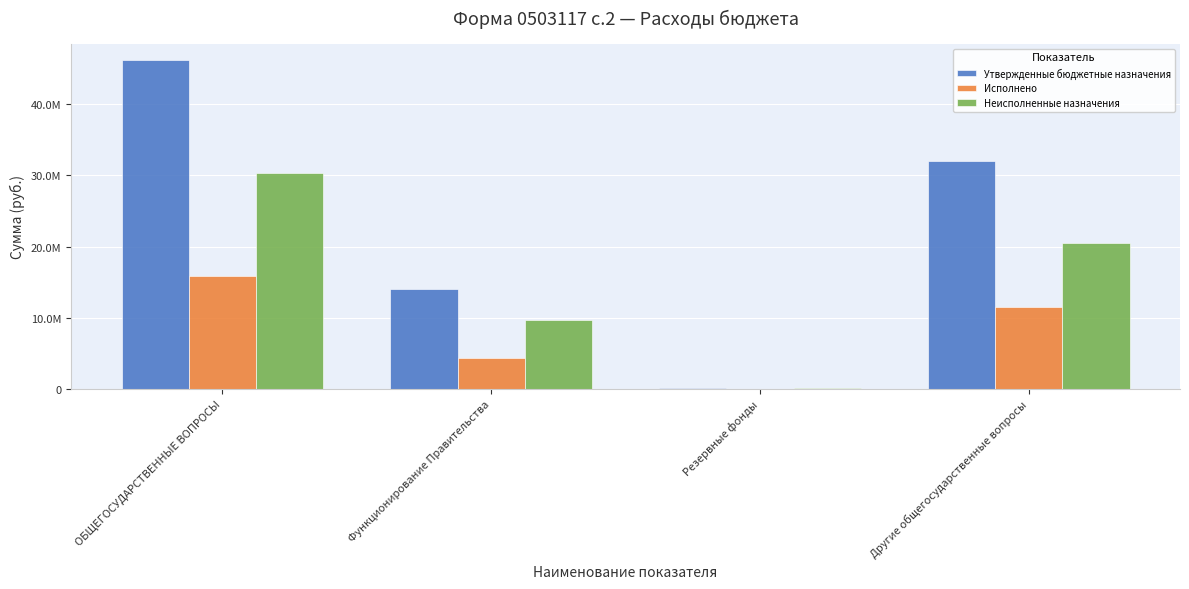

Does the chart contain stacked bars?

No